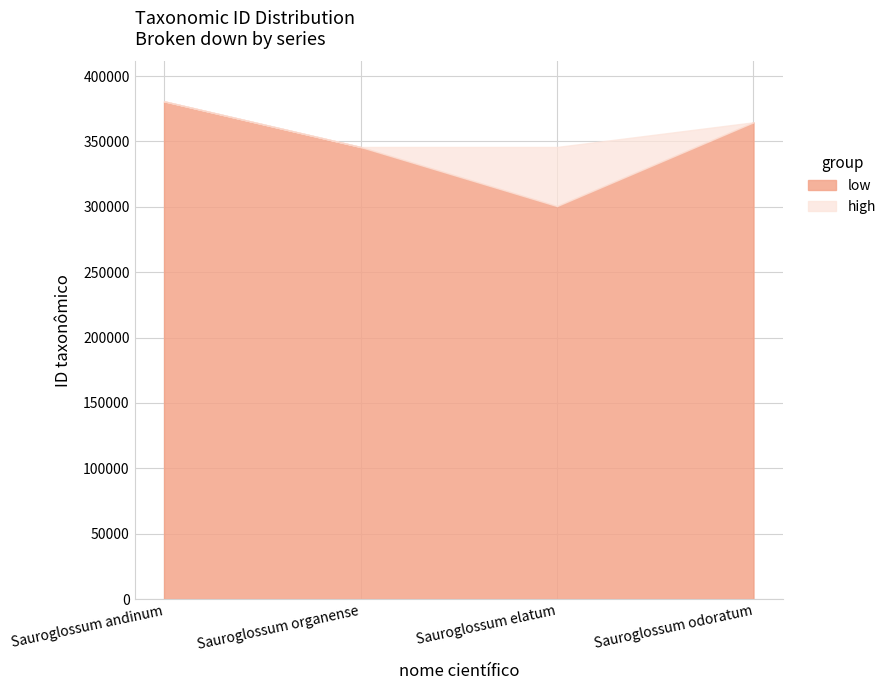

What is the total value across all series at Sauroglossum elatum?

345760